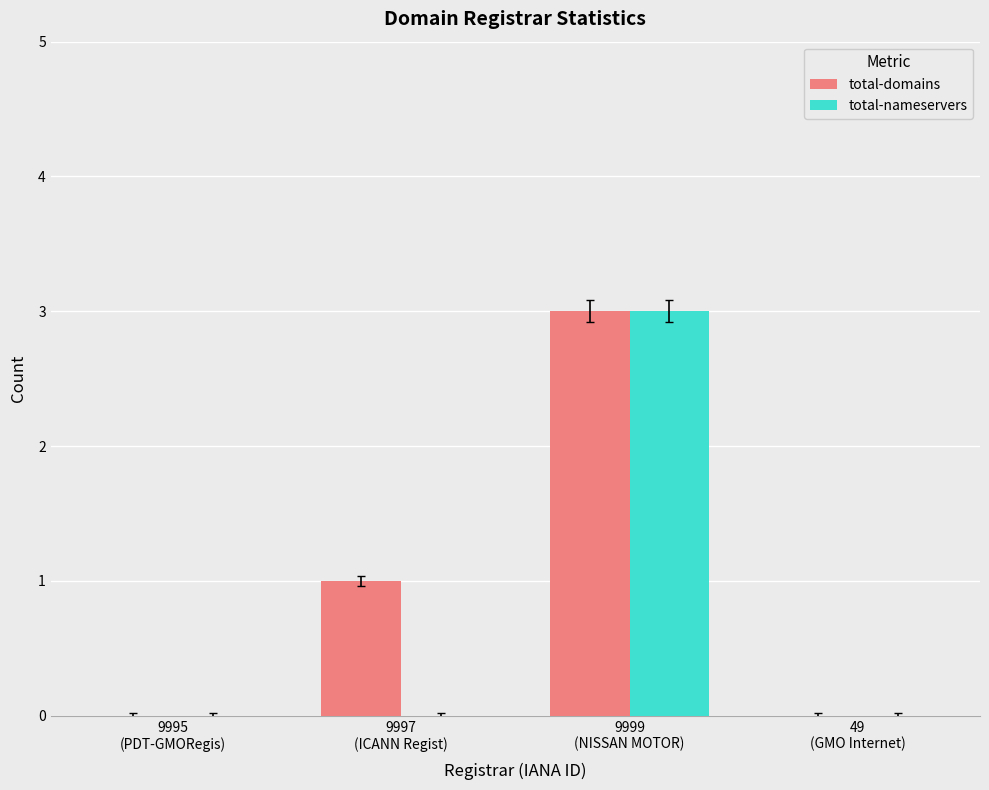

Reading left to right, transcribe all the data shown in this chart.

total-domains: 9995
(PDT-GMORegis)=0	9997
(ICANN Regist)=1	9999
(NISSAN MOTOR)=3	49
(GMO Internet)=0
total-nameservers: 9995
(PDT-GMORegis)=0	9997
(ICANN Regist)=0	9999
(NISSAN MOTOR)=3	49
(GMO Internet)=0